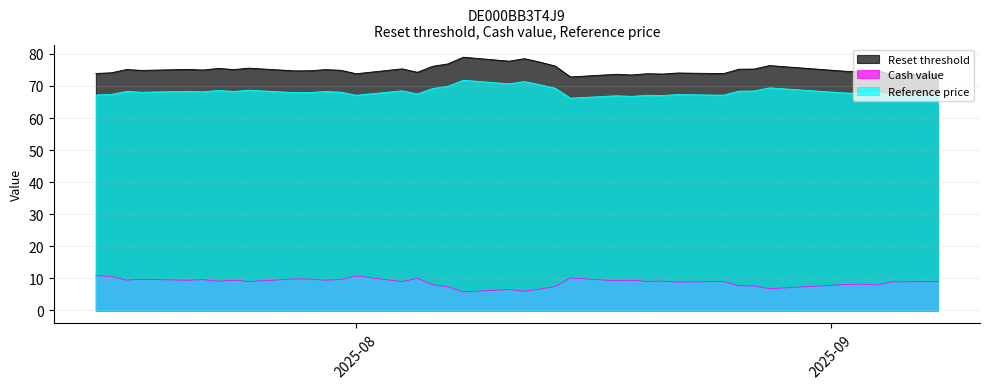

What is the lowest value of the Reset threshold series?

72.8